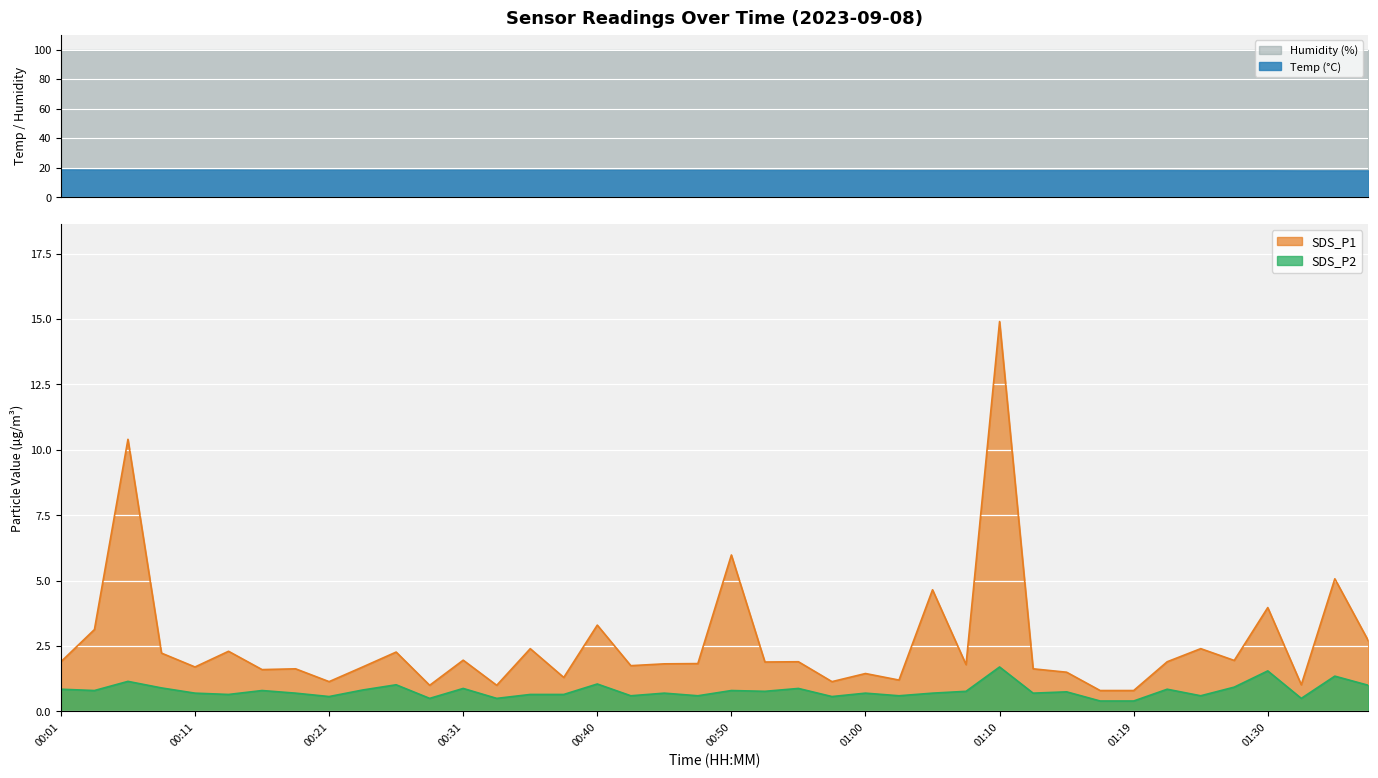

What is the approximate value of SDS_P2 at 00:57?

0.6